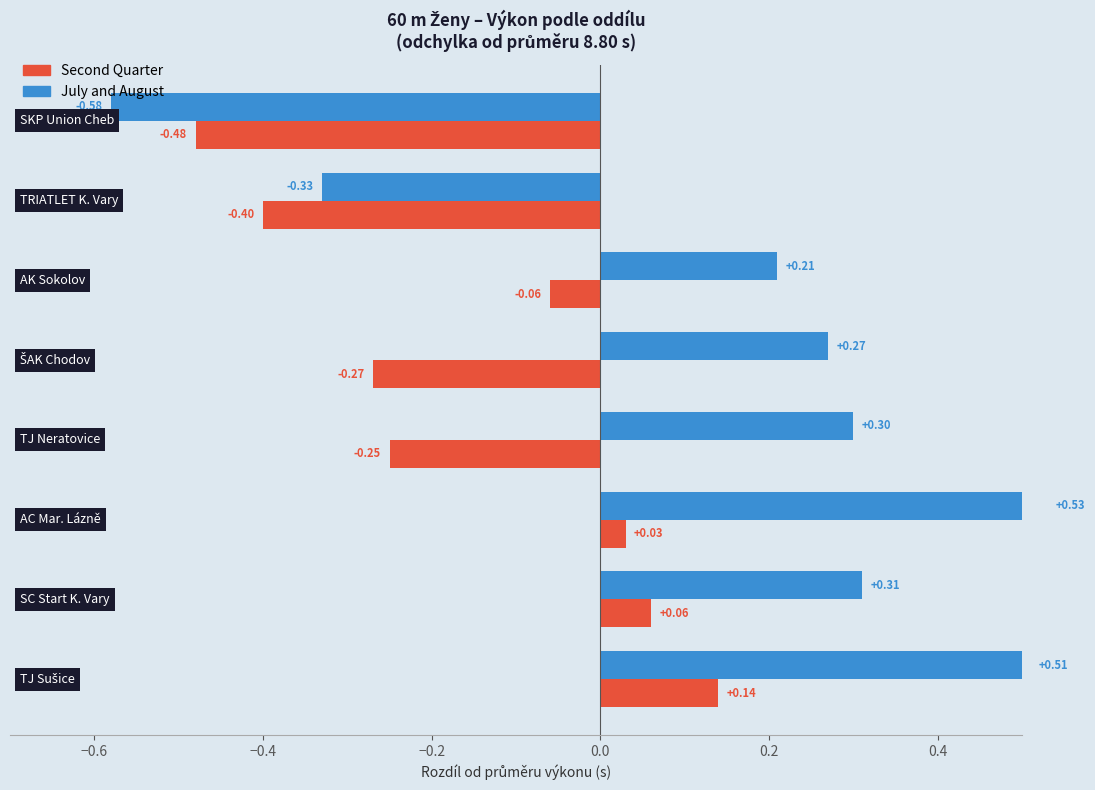

What are all the series names shown in the legend?

Second Quarter, July and August